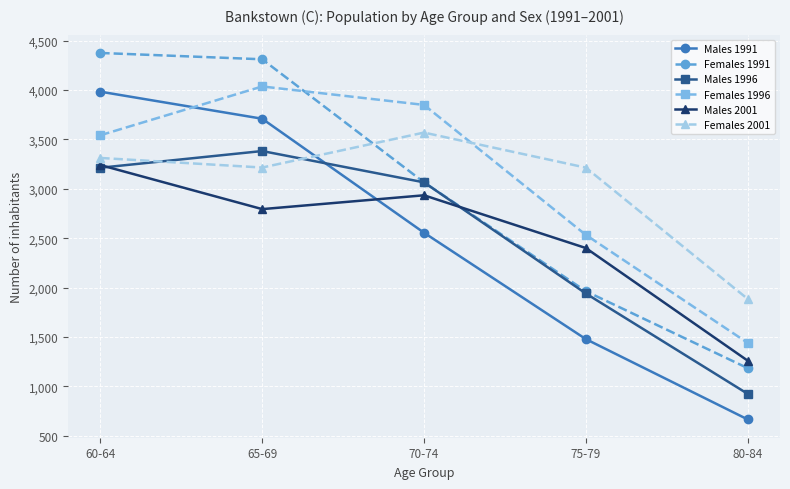

What is the smallest value displayed?

666